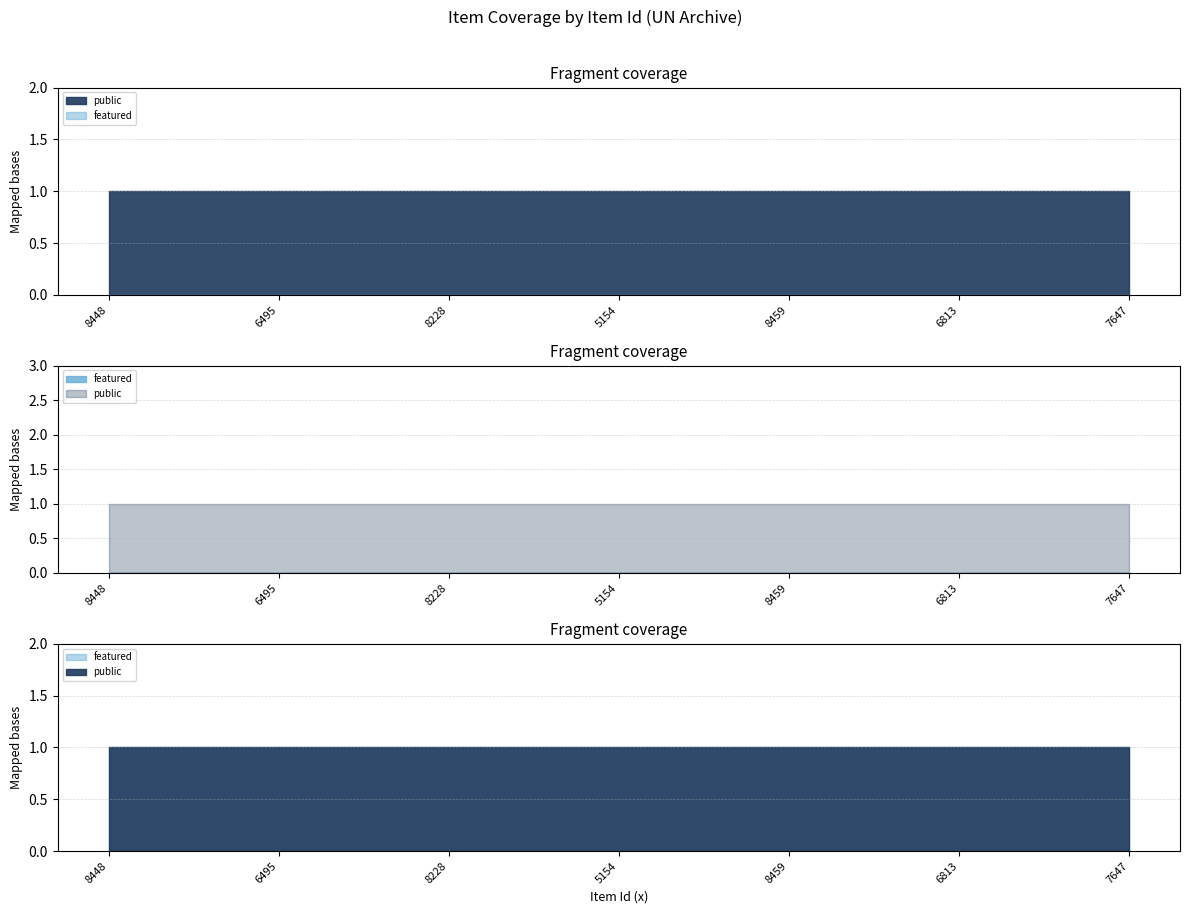

Is it true that public equals 1 at 6495?

False